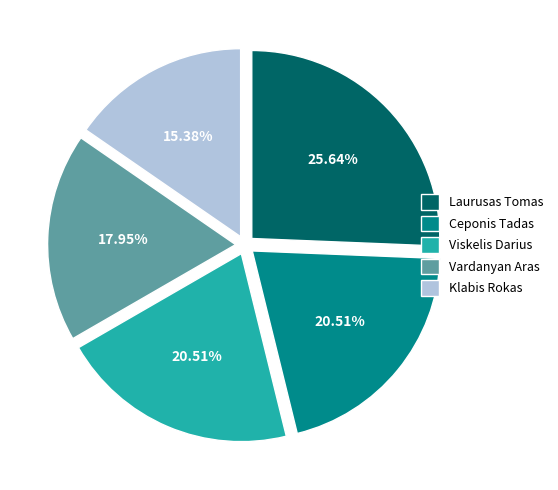

To the nearest percent, what percentage of the pie is Klabis Rokas?

15%